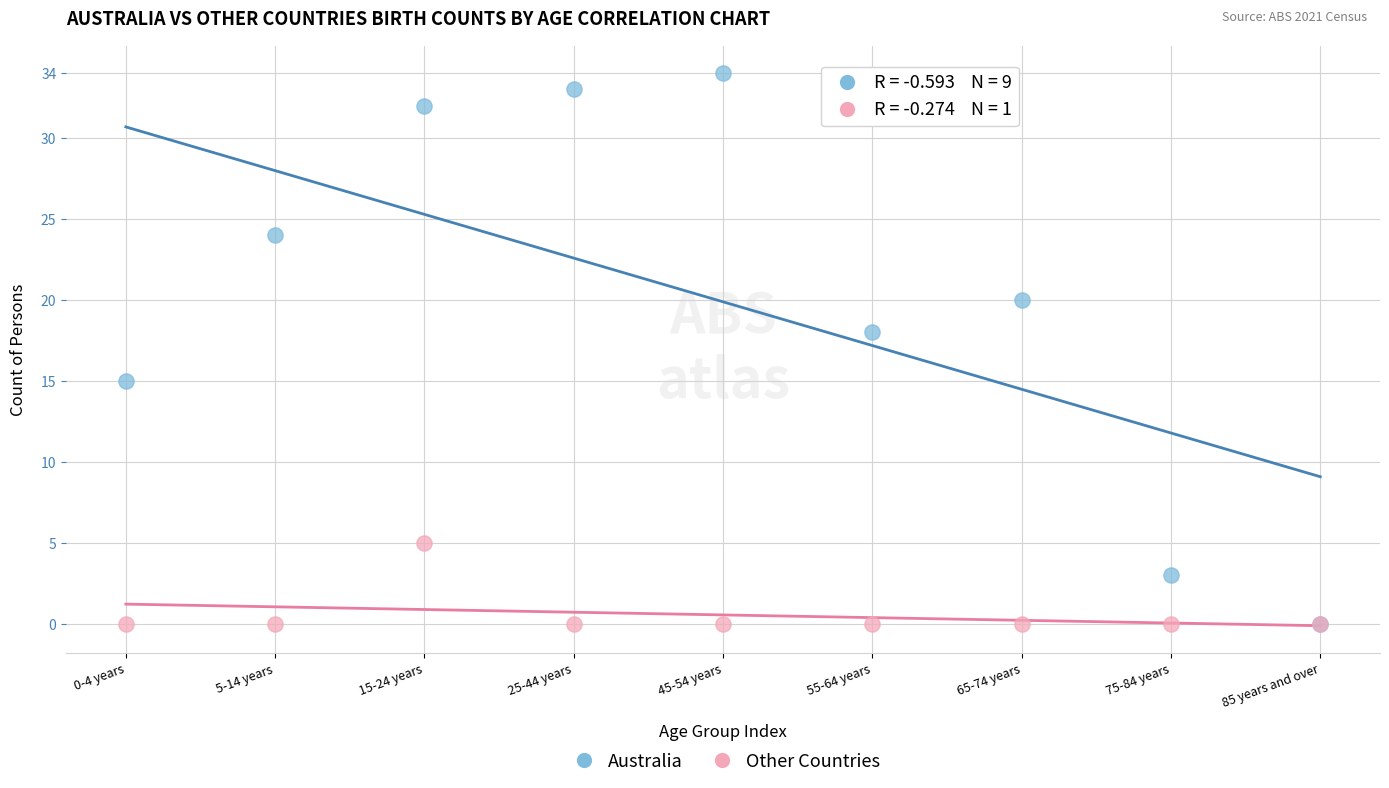

In the Australia series, what Y value is closest to 17?

18